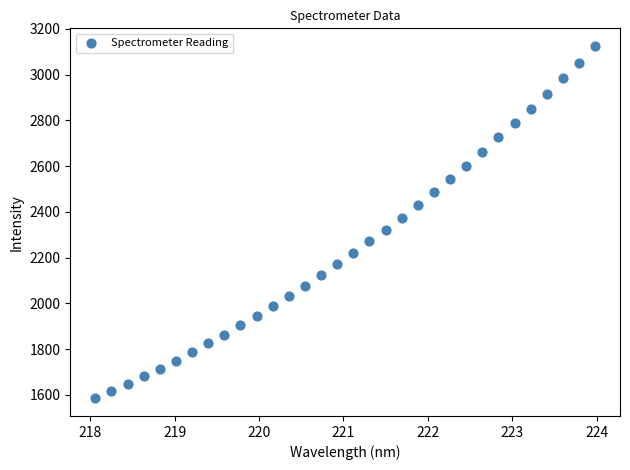

What is the range of Y values (max minus min)?

1540.5